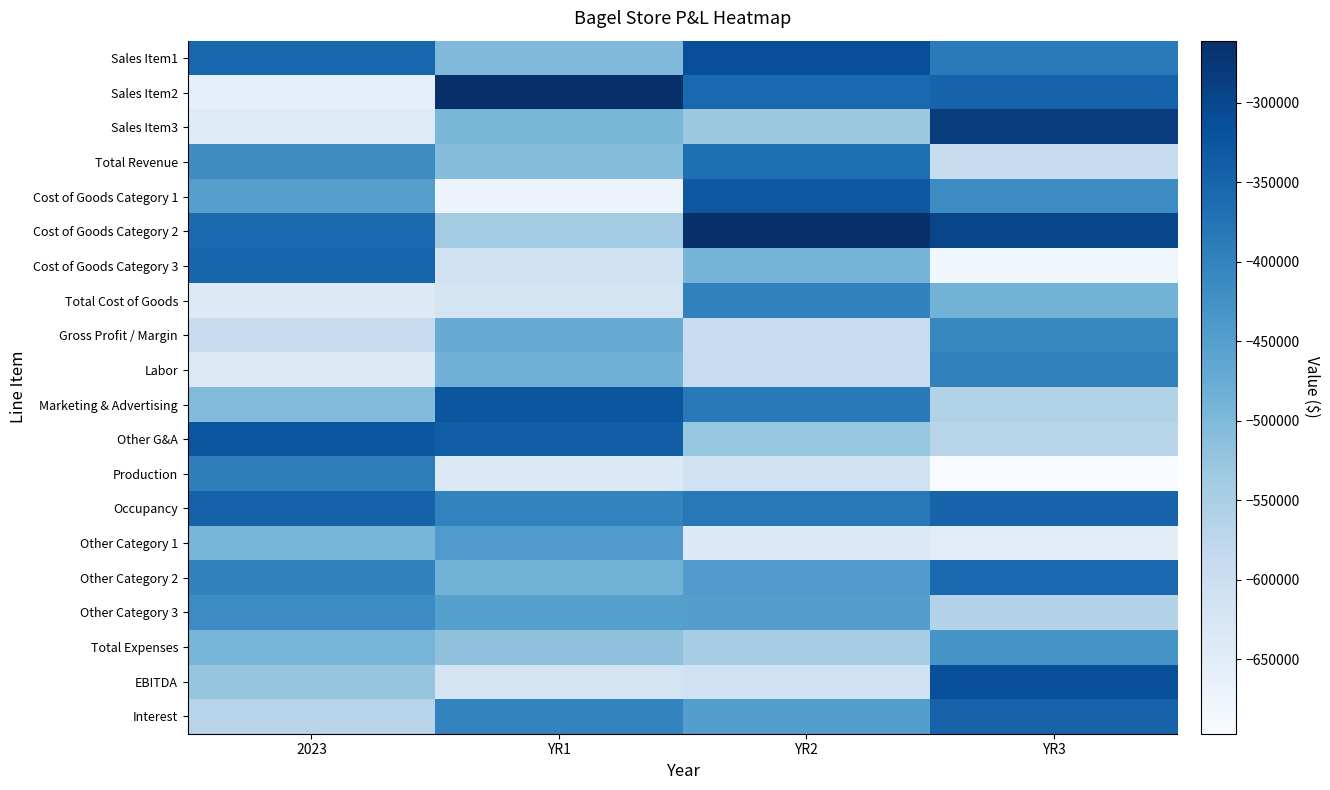

Reading left to right, list all the values displayed in this chart.

Sales Item1: 2023=-351719.8	YR1=-502504.7	YR2=-313630.9	YR3=-386184.4
Sales Item2: 2023=-657620.2	YR1=-260969.9	YR2=-357487.1	YR3=-346271.1
Sales Item3: 2023=-642348.9	YR1=-497326.3	YR2=-533140.9	YR3=-282955.8
Total Revenue: 2023=-417490.3	YR1=-507764.6	YR2=-365092.9	YR3=-591559.5
Cost of Goods Category 1: 2023=-450436.8	YR1=-671282.2	YR2=-327566.0	YR3=-415751.0
Cost of Goods Category 2: 2023=-358860.5	YR1=-540463.3	YR2=-263185.9	YR3=-298095.5
Cost of Goods Category 3: 2023=-349727.4	YR1=-612412.6	YR2=-489975.5	YR3=-680288.3
Total Cost of Goods: 2023=-642050.8	YR1=-618483.2	YR2=-397174.2	YR3=-488343.0
Gross Profit / Margin: 2023=-593554.9	YR1=-474634.3	YR2=-596690.8	YR3=-406287.9
Labor: 2023=-641535.3	YR1=-485932.8	YR2=-597890.8	YR3=-398583.7
Marketing & Advertising: 2023=-503281.6	YR1=-325294.8	YR2=-384880.7	YR3=-559435.0
Other G&A: 2023=-325483.1	YR1=-337856.0	YR2=-525634.7	YR3=-570252.4
Production: 2023=-392877.0	YR1=-637111.4	YR2=-610041.3	YR3=-696687.0
Occupancy: 2023=-345884.0	YR1=-400817.1	YR2=-382675.6	YR3=-348671.9
Other Category 1: 2023=-493487.9	YR1=-444066.5	YR2=-637091.4	YR3=-648461.5
Other Category 2: 2023=-399218.7	YR1=-488006.7	YR2=-445643.8	YR3=-355750.5
Other Category 3: 2023=-414376.8	YR1=-450889.3	YR2=-448356.8	YR3=-563222.5
Total Expenses: 2023=-493845.3	YR1=-516642.6	YR2=-544470.8	YR3=-429401.1
EBITDA: 2023=-523365.6	YR1=-619322.5	YR2=-608697.9	YR3=-313335.8
Interest: 2023=-567882.8	YR1=-402137.6	YR2=-449335.5	YR3=-347245.8